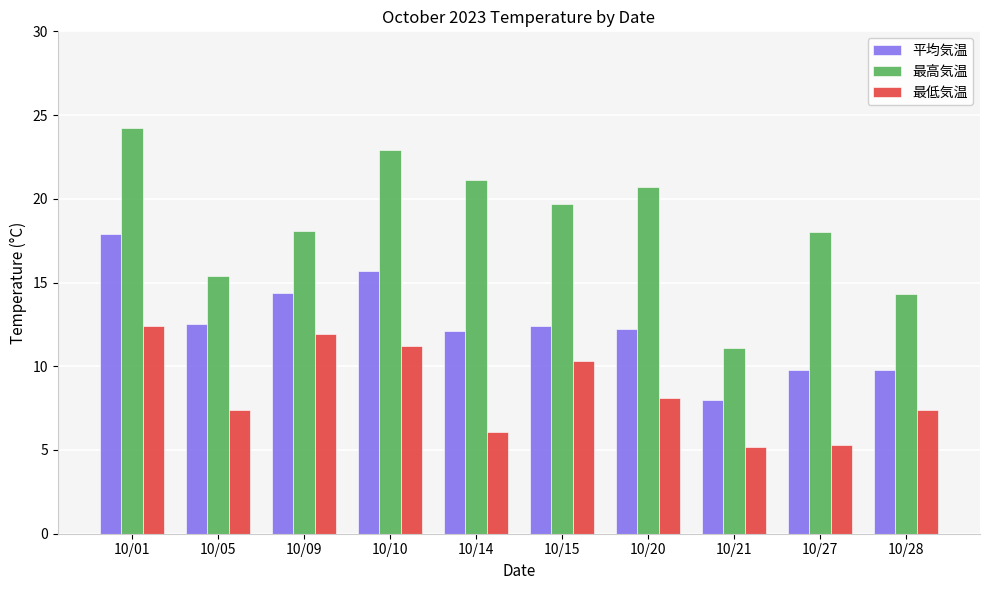

What is the greatest value displayed?

24.2